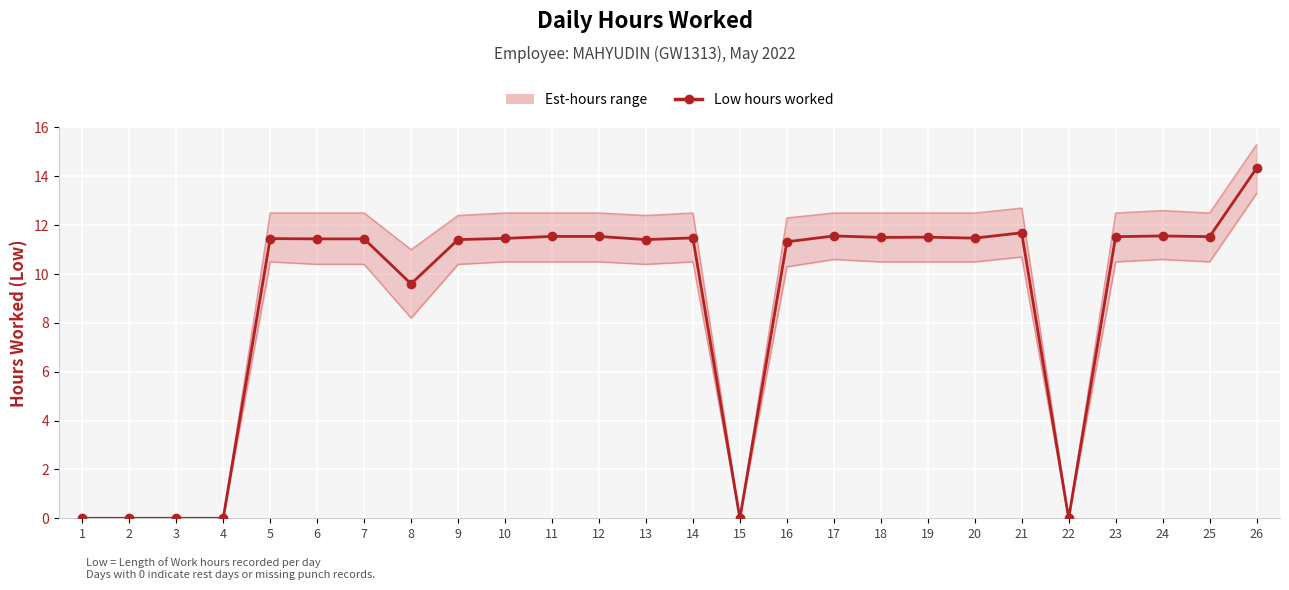

What is the difference between the second highest and second lowest values?

11.7